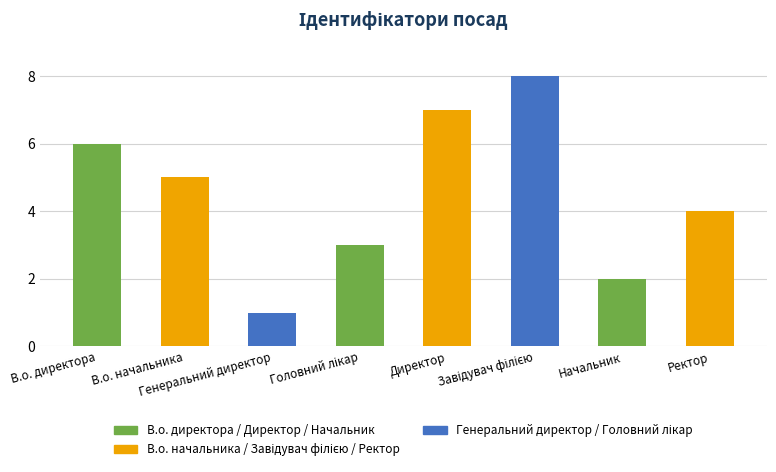

At which label does the data first exceed 5?

В.о. директора